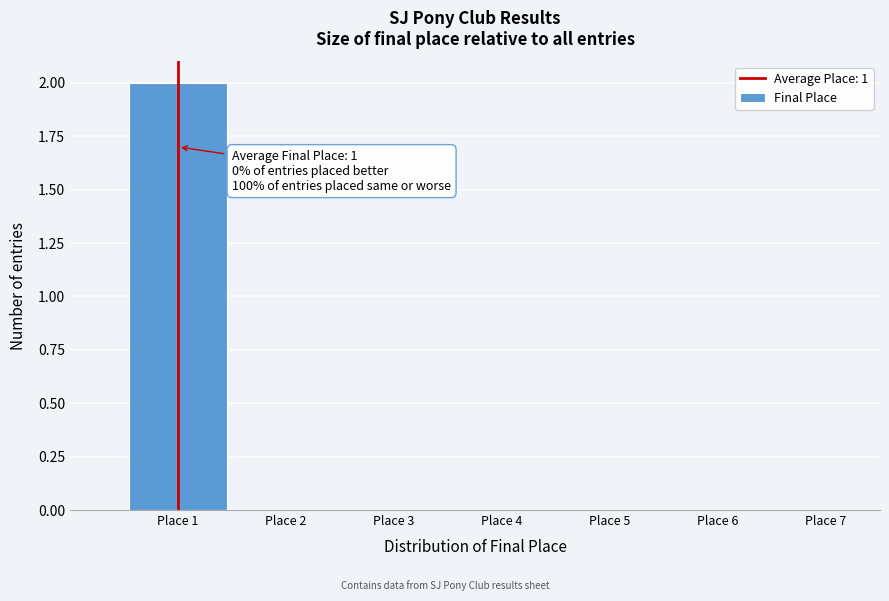

Which range on the x-axis has the tallest bar?

0.5 to 1.5